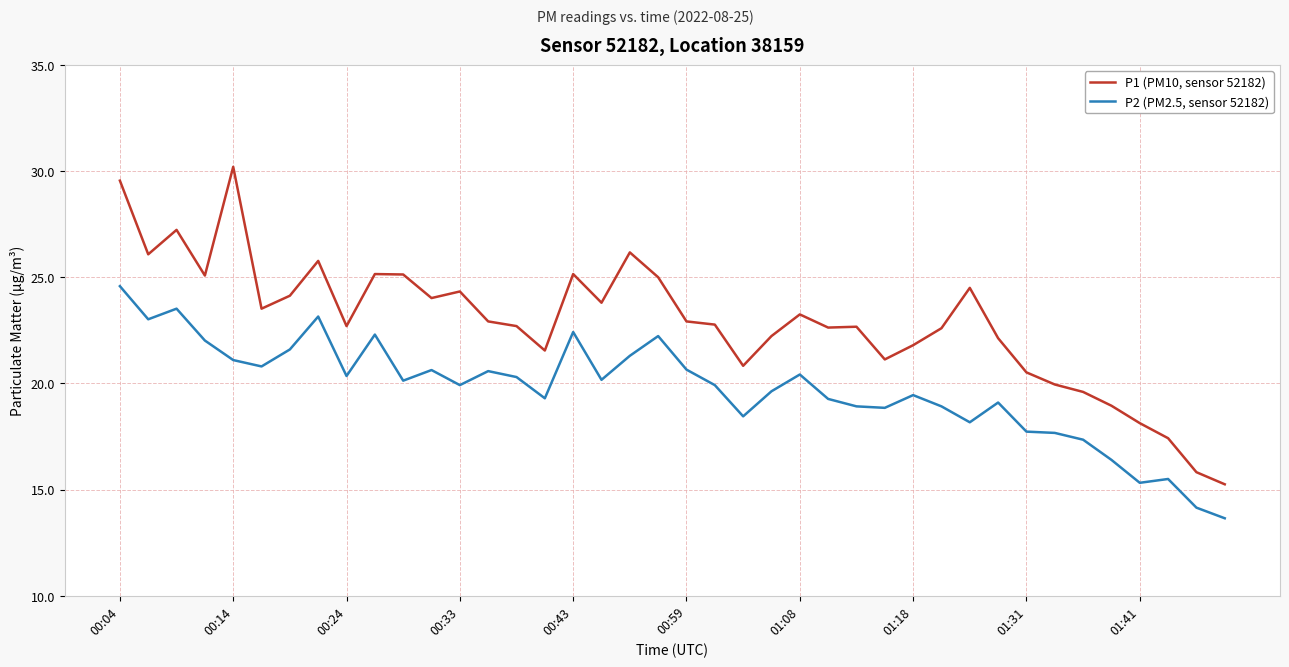

Which series has the largest total across all categories?

P1 (PM10, sensor 52182)